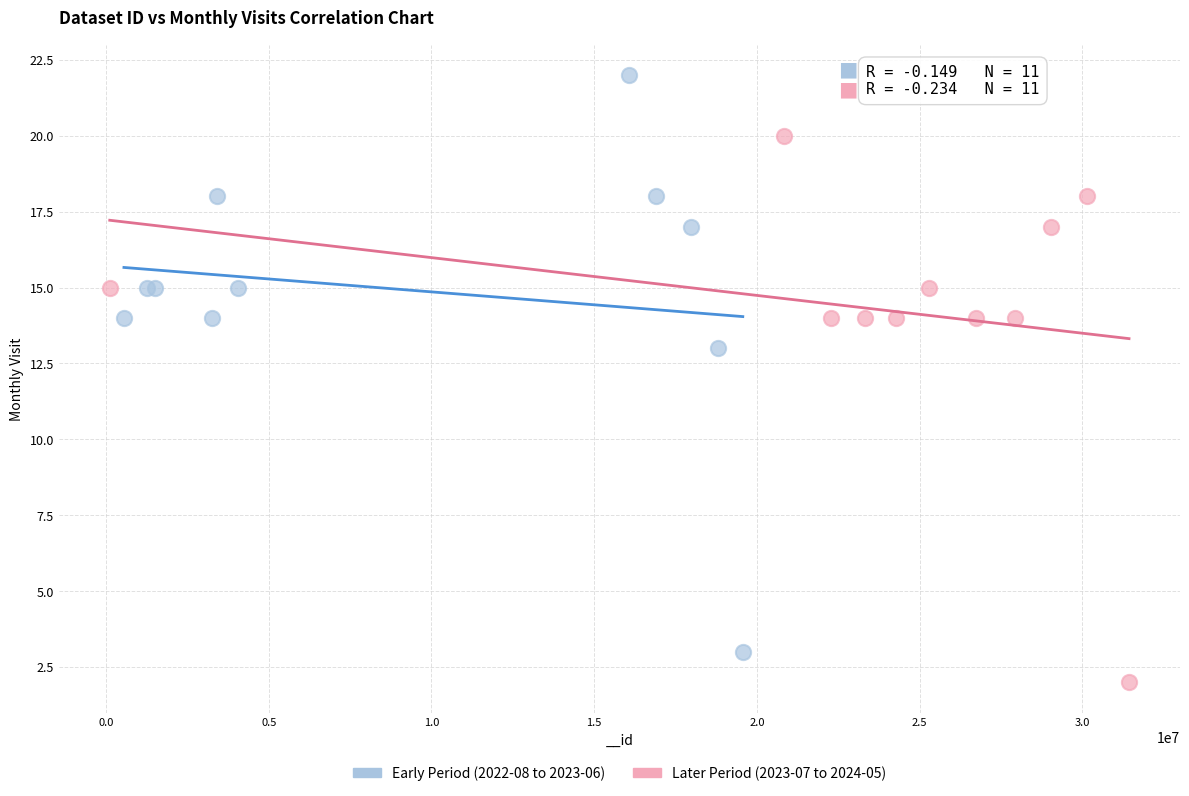

Which series has the widest spread of Y values?

Early Period (2022-08 to 2023-06)